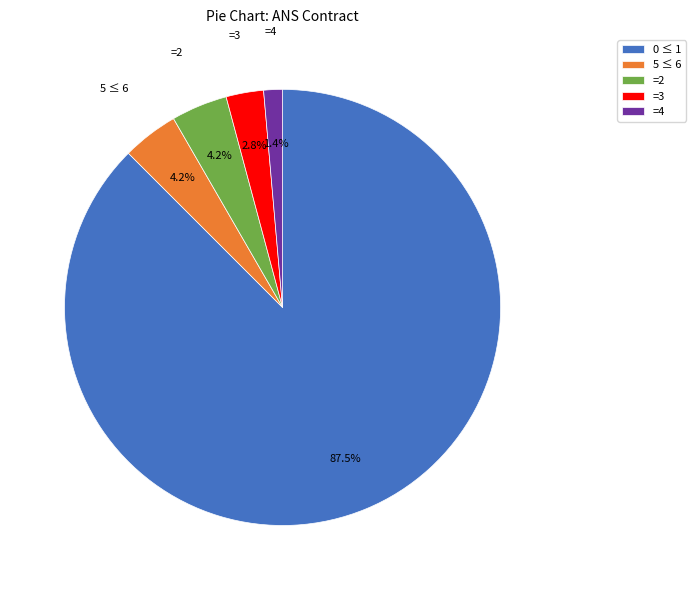

How many slices are in this pie chart?

5